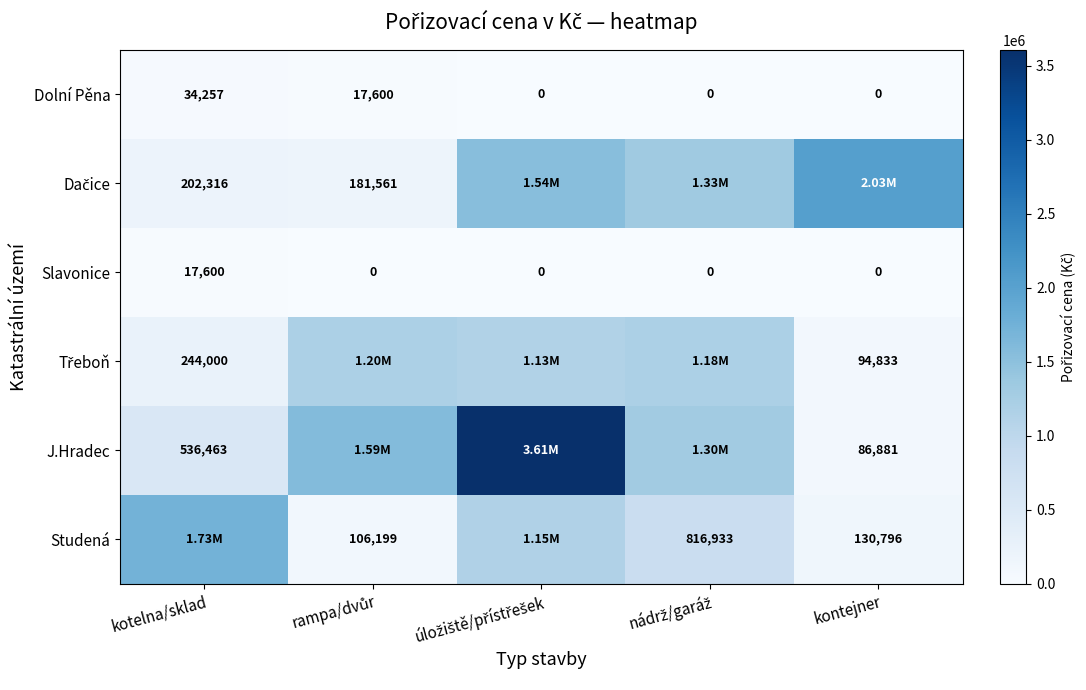

What is the difference between the highest and lowest values at nádrž/garáž?

1331667.2